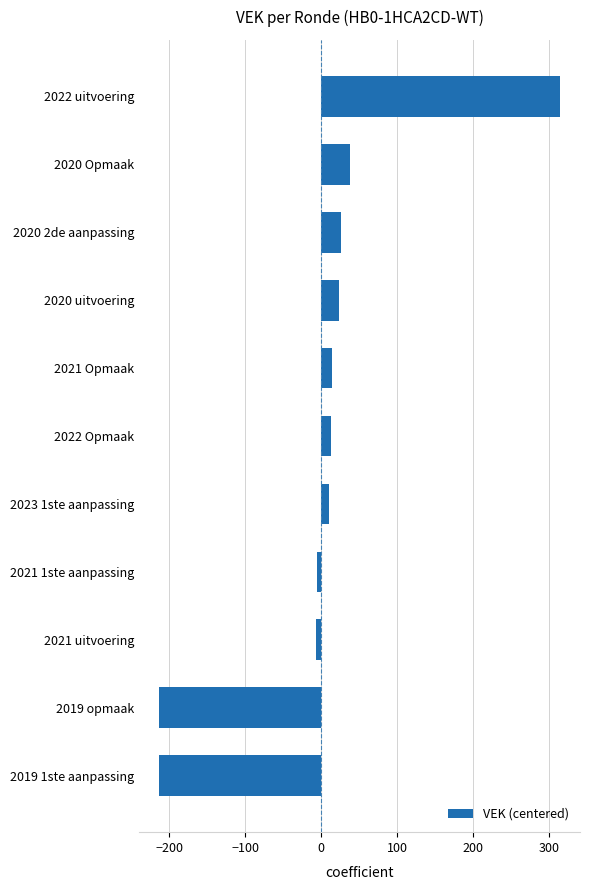

Are the bars grouped side by side (vs. stacked)?

No